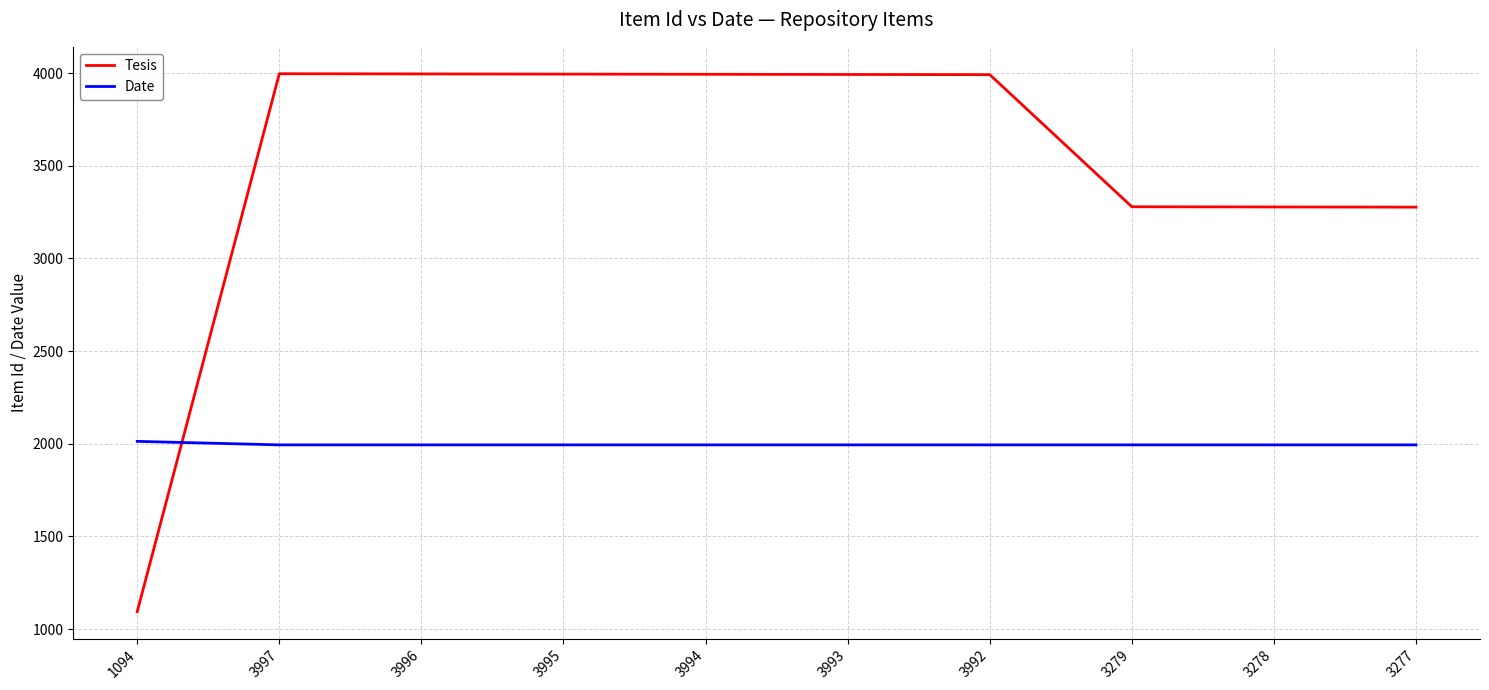

Between which two adjacent categories do Date and Tesis first intersect?

1094 and 3997